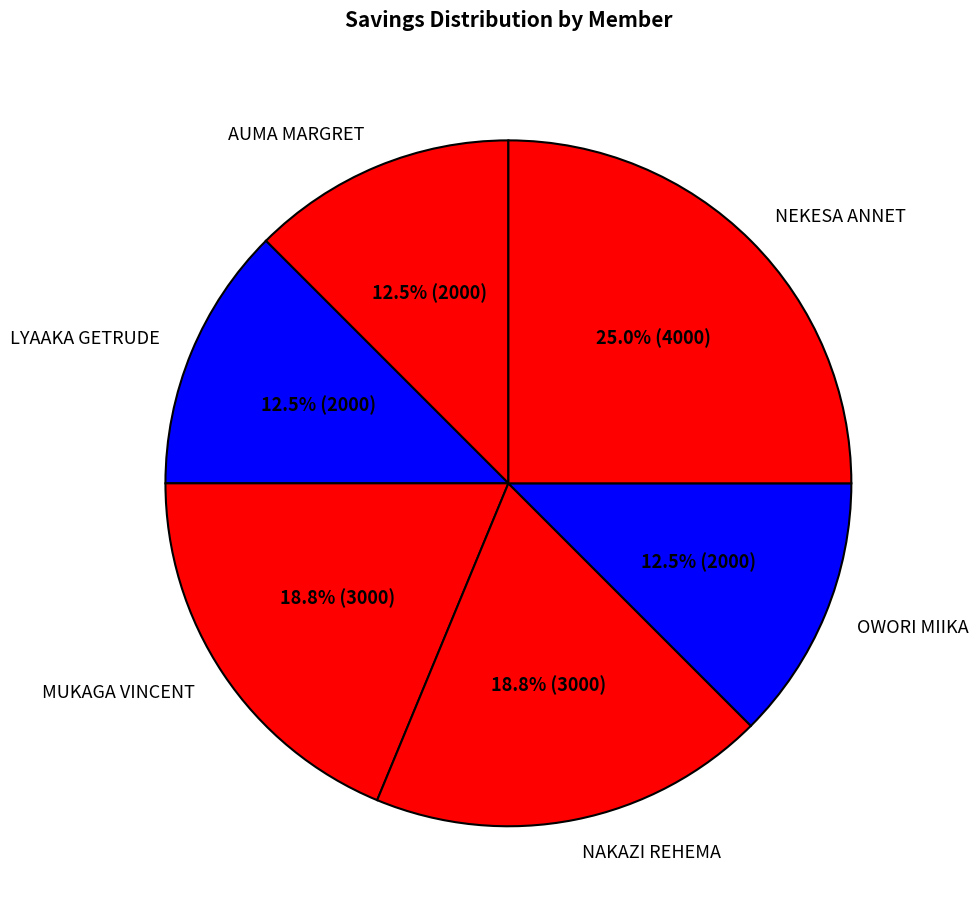

Does LYAAKA GETRUDE represent more than half of the total?

No